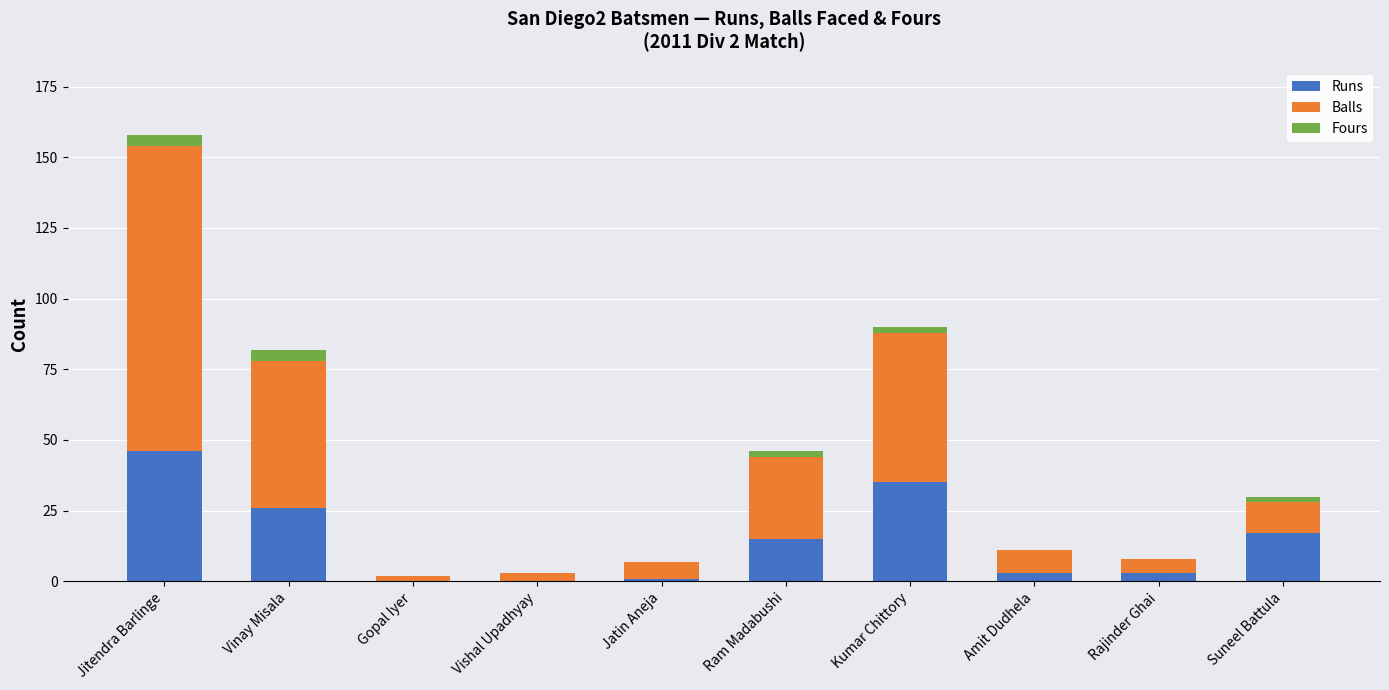

Reading right to left, what are the values for Runs?

Suneel Battula=17	Rajinder Ghai=3	Amit Dudhela=3	Kumar Chittory=35	Ram Madabushi=15	Jatin Aneja=1	Vishal Upadhyay=0	Gopal Iyer=0	Vinay Misala=26	Jitendra Barlinge=46